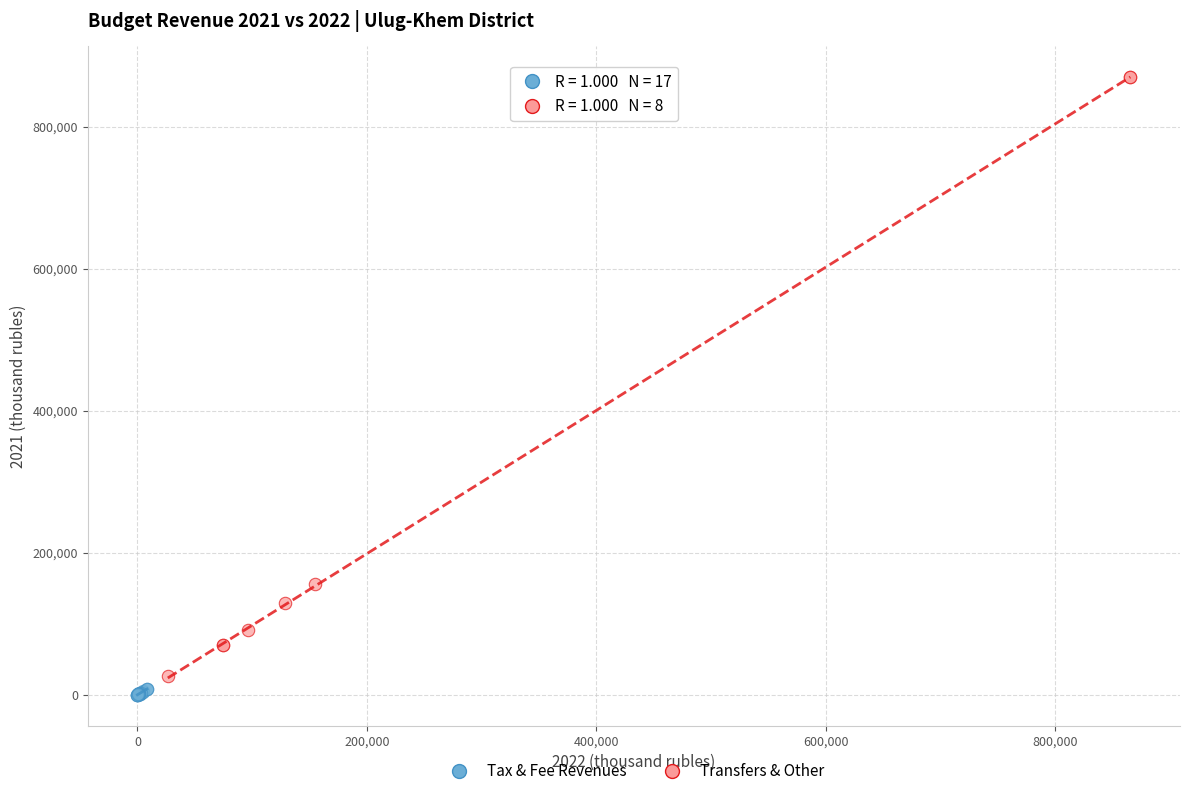

Which series reaches the maximum Y coordinate?

Transfers & Other